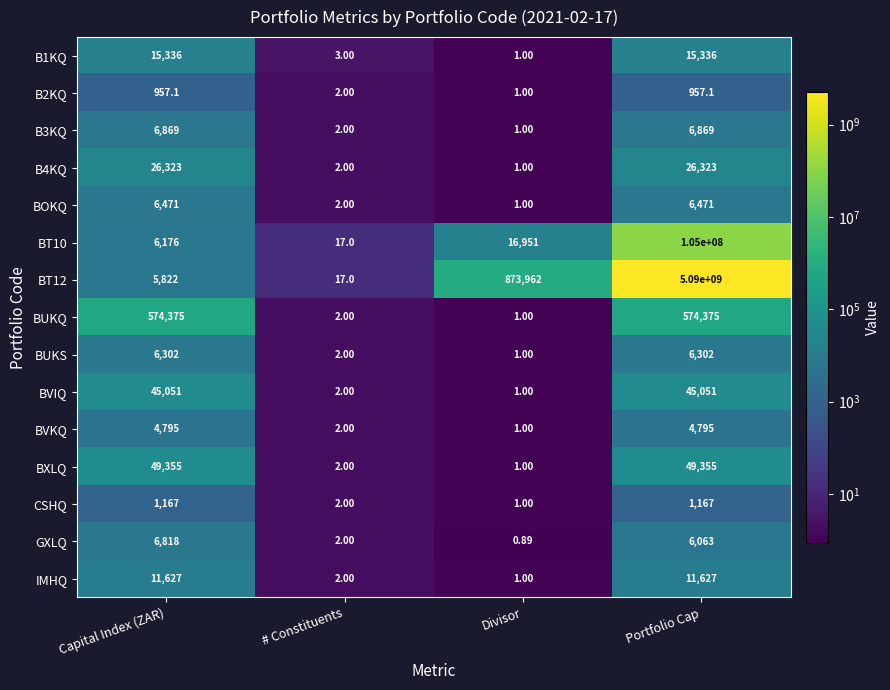

Which label corresponds to the largest value in the chart?

Portfolio Cap